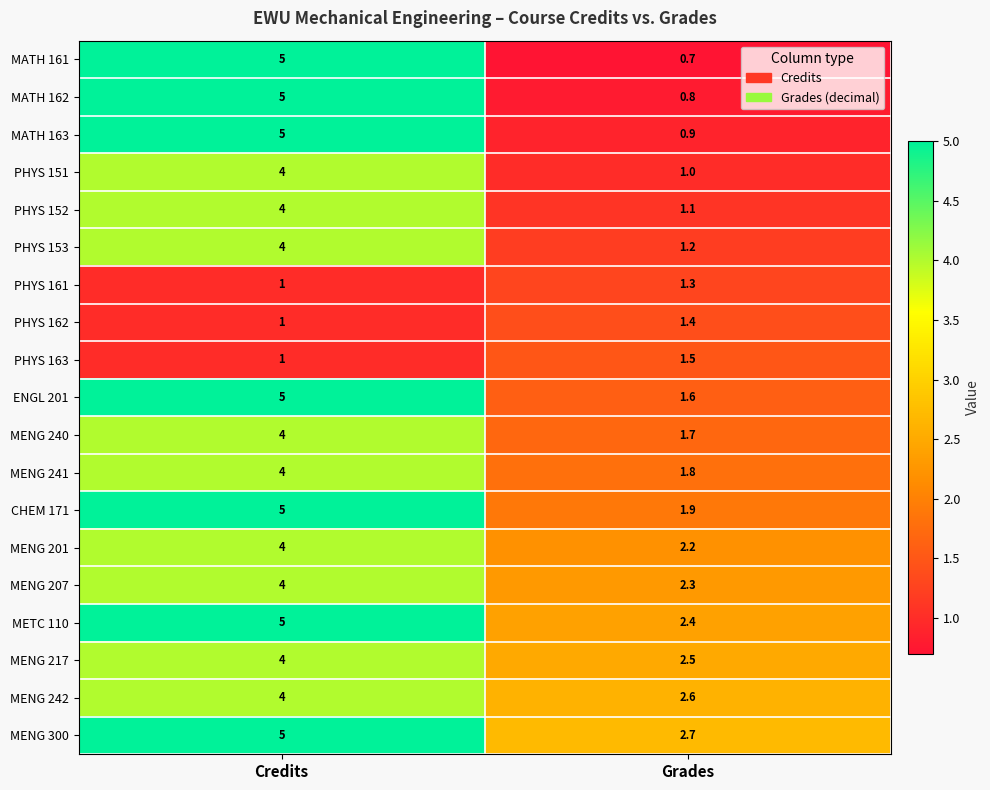

What value does the MENG 241 series have at Credits?

4.0